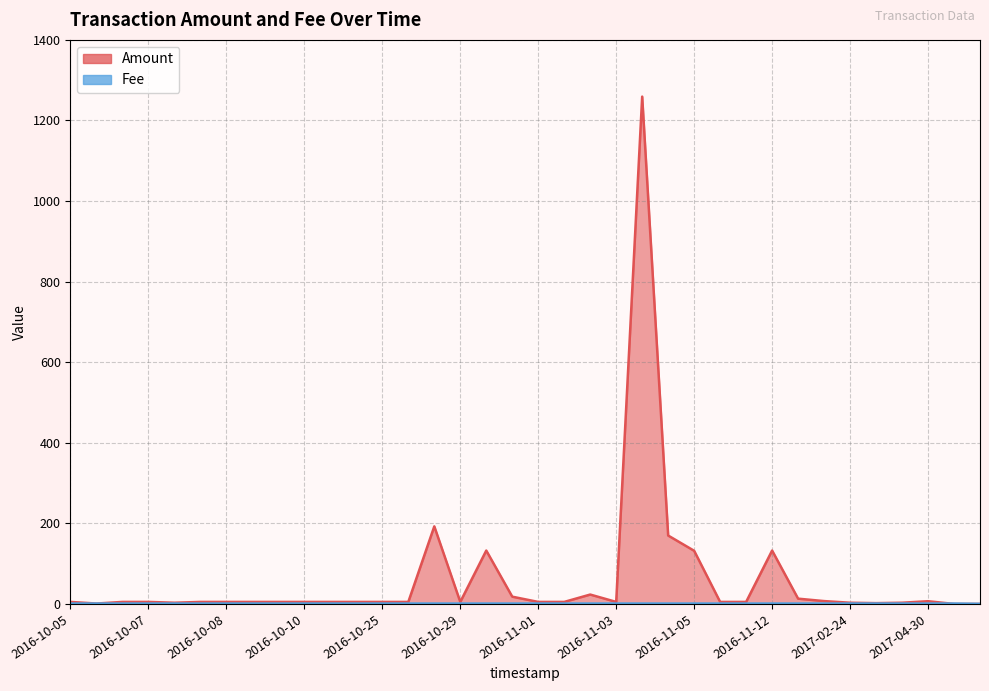

What is the spread (max minus min) of values at 2016-10-26?

4.0